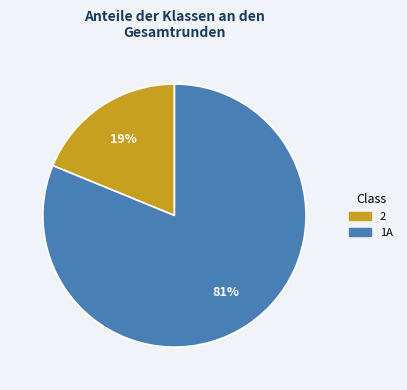

To the nearest percent, what is the difference between the largest and smallest slice percentages?

62%